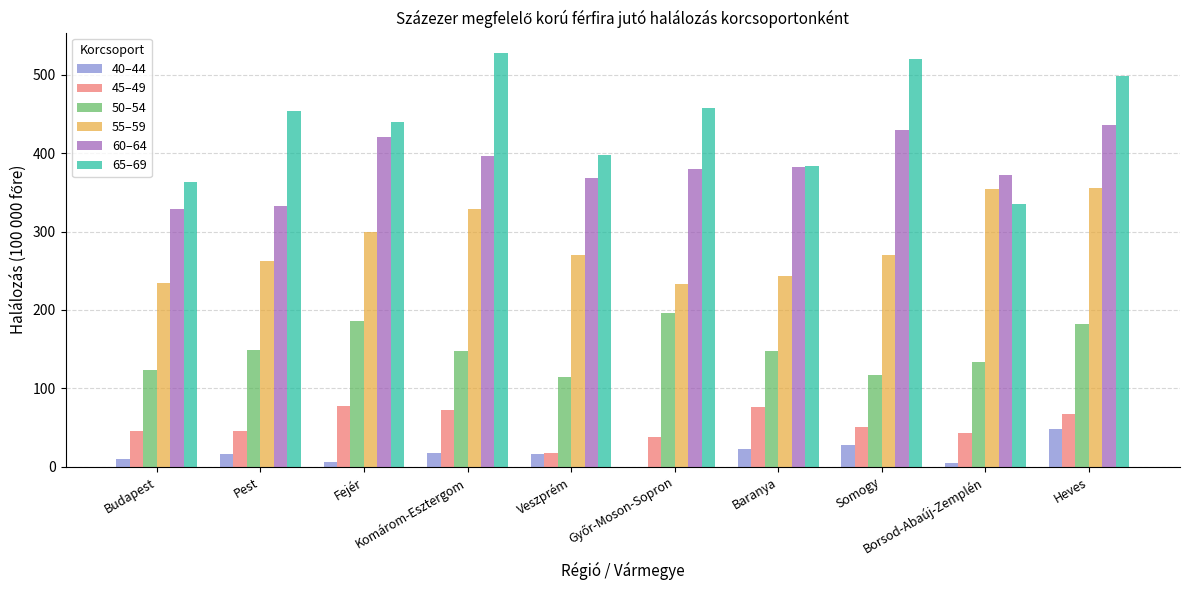

Which series has the largest total across all categories?

65–69